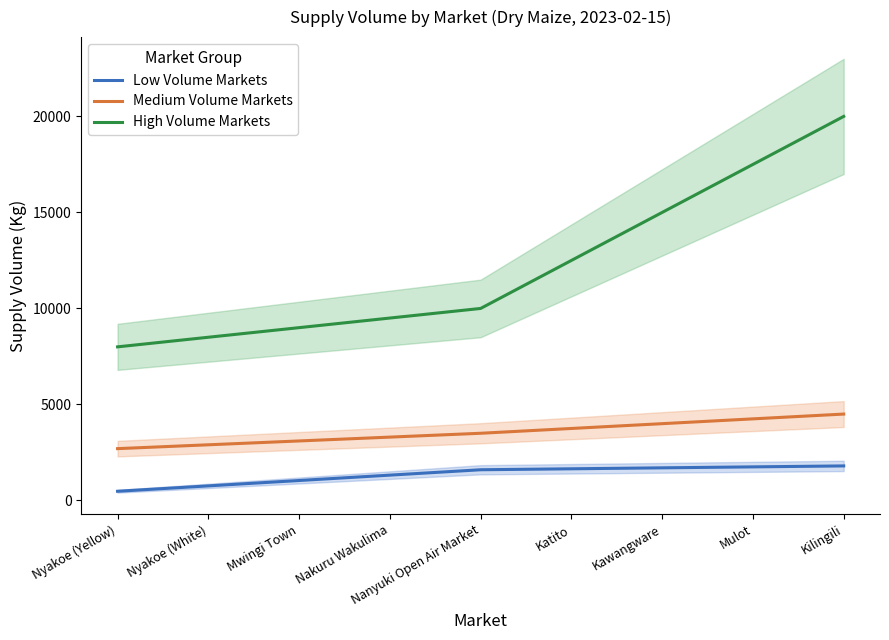

Reading left to right, transcribe all the data shown in this chart.

Low Volume Markets: 480	760	1040	1320	1600	1650	1700	1750	1800
Medium Volume Markets: 2700	2900	3100	3300	3500	3750	4000	4250	4500
High Volume Markets: 8000	8500	9000	9500	10000	12500	15000	17500	20000